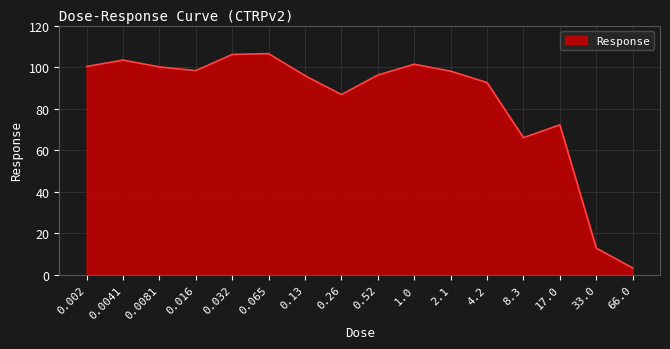

What is the ratio of the value at 0.002 to the value at 0.0081?

1.0